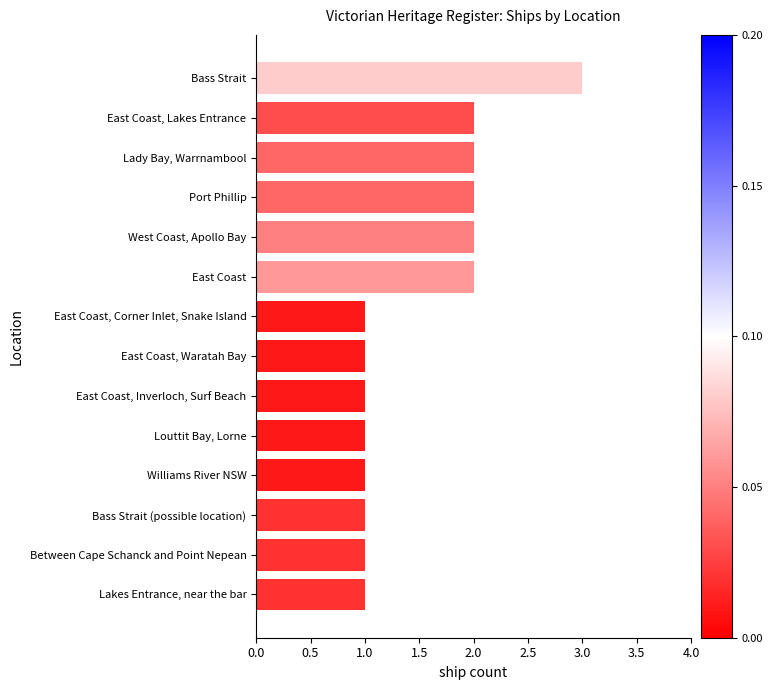

What is the sum of the values at East Coast, Waratah Bay and Bass Strait?

4